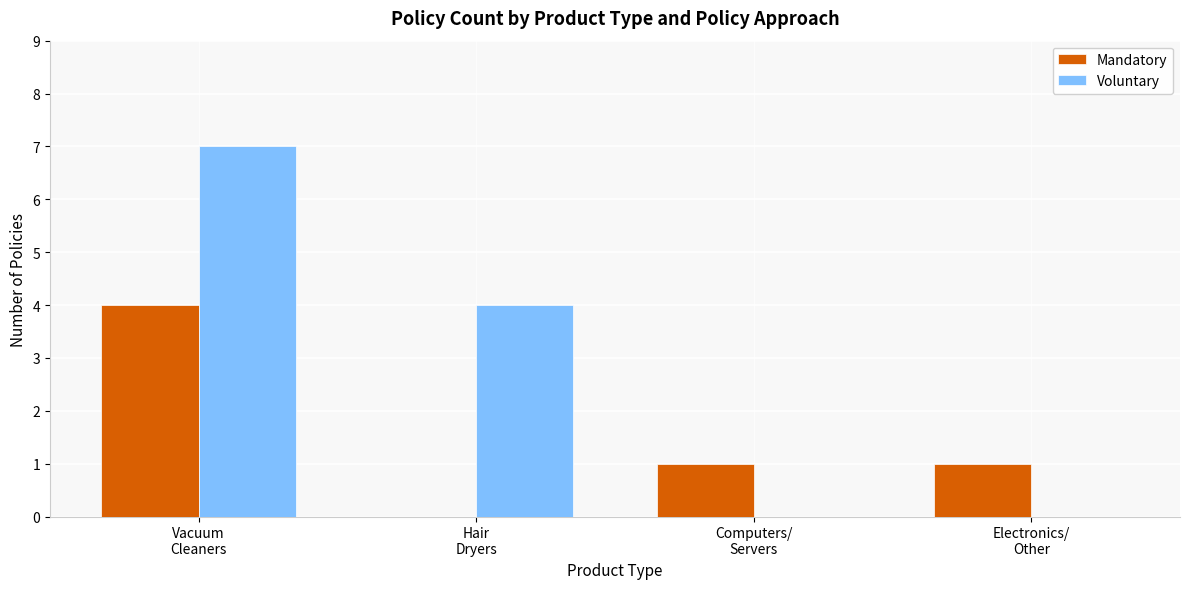

Count the number of categories in the chart.

4